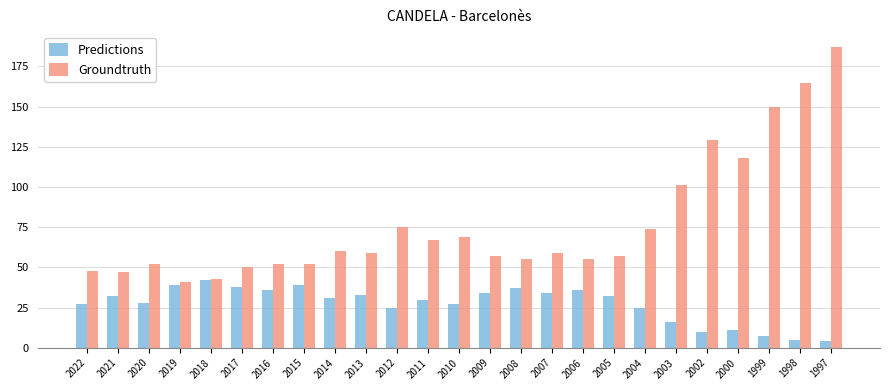

At how many categories does at least one series exceed 149?

3